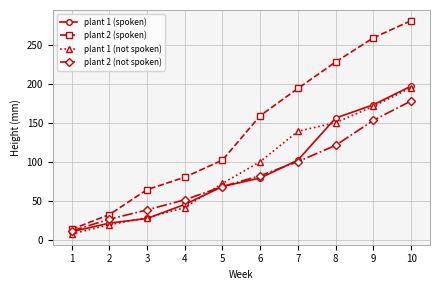

Which series changed the most between 2 and 9?

plant 2 (spoken)